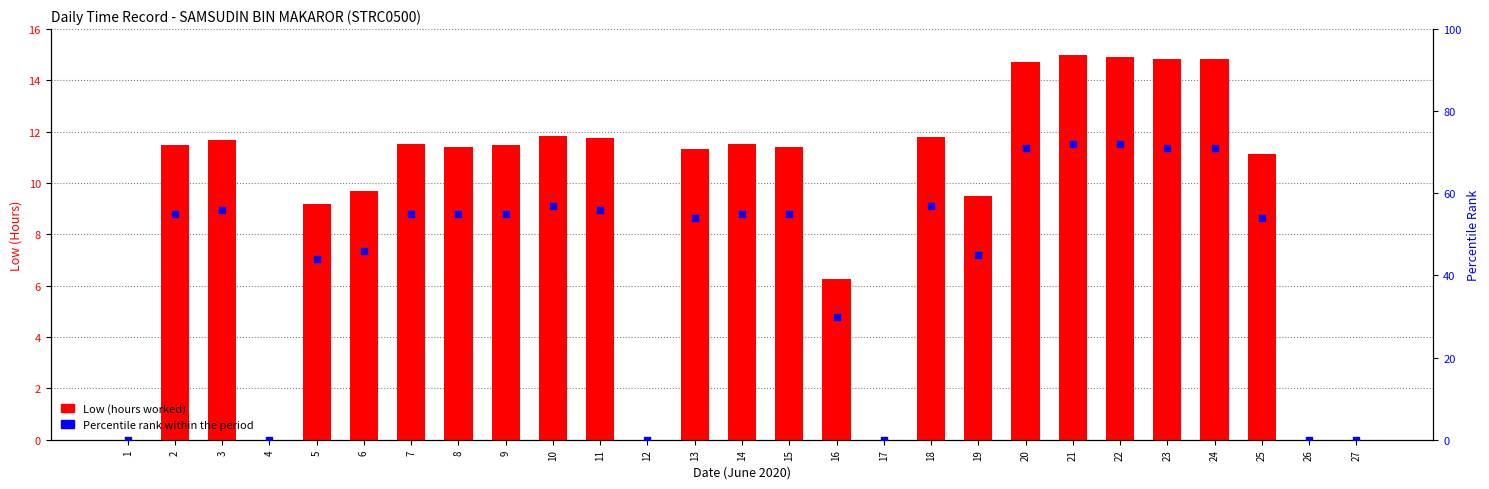

What is the total value across all series at 20?

85.7